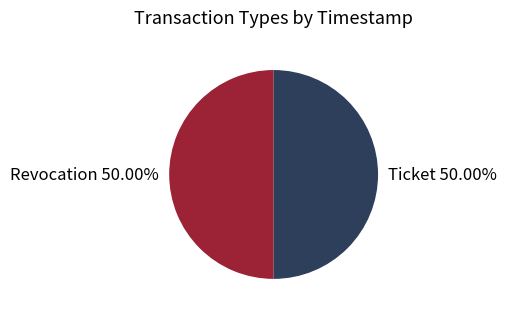

The Ticket slice represents 65% of the pie. True or false?

False